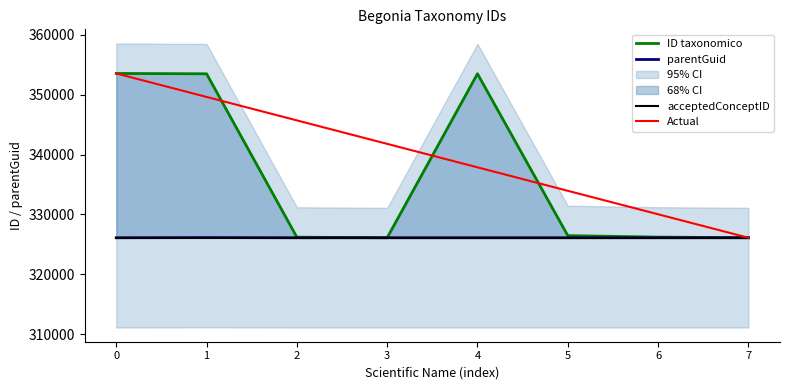

Reading left to right, list all the values displayed in this chart.

ID taxonomico: 353561.0	353504.0	326205.0	326116.0	353514.0	326468.0	326219.0	326119.0
parentGuid: 326114.0	326142.0	326114.0	326114.0	326114.0	326114.0	326114.0	326114.0
acceptedConceptID: 326117.5	326117.5	326117.5	326117.5	326117.5	326117.5	326117.5	326117.5
Actual: 353561.0	349640.0	345719.0	341798.0	337877.0	333956.0	330035.0	326114.0